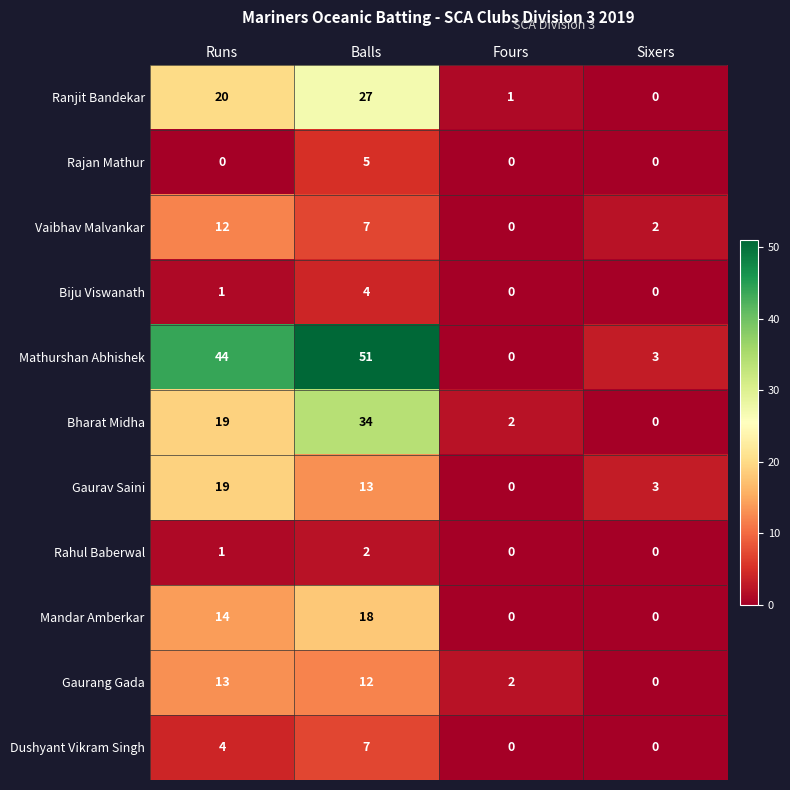

What is the difference between the highest and lowest values at Fours?

2